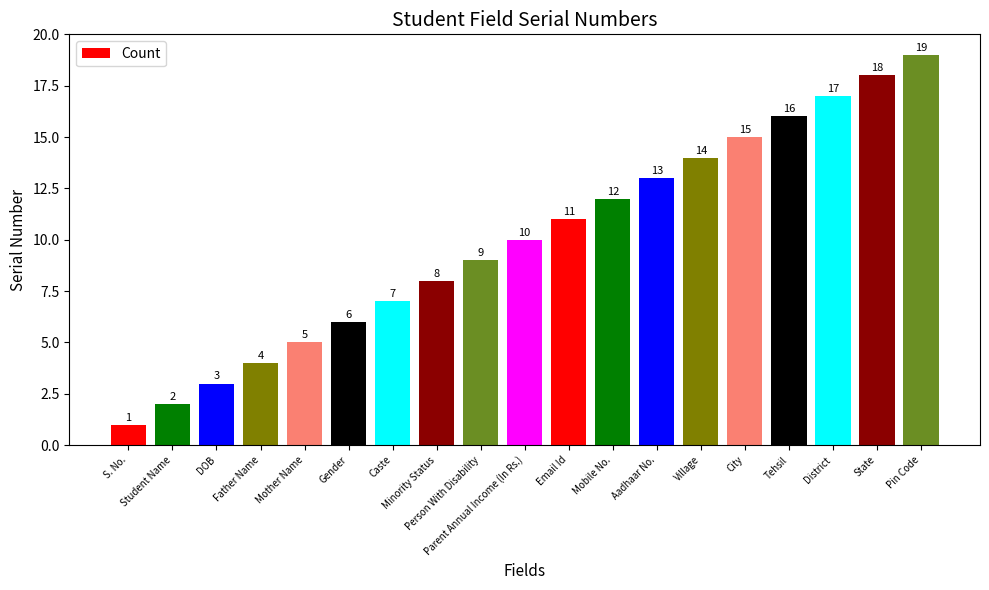

Reading left to right, what are all the values shown in this chart?

1	2	3	4	5	6	7	8	9	10	11	12	13	14	15	16	17	18	19